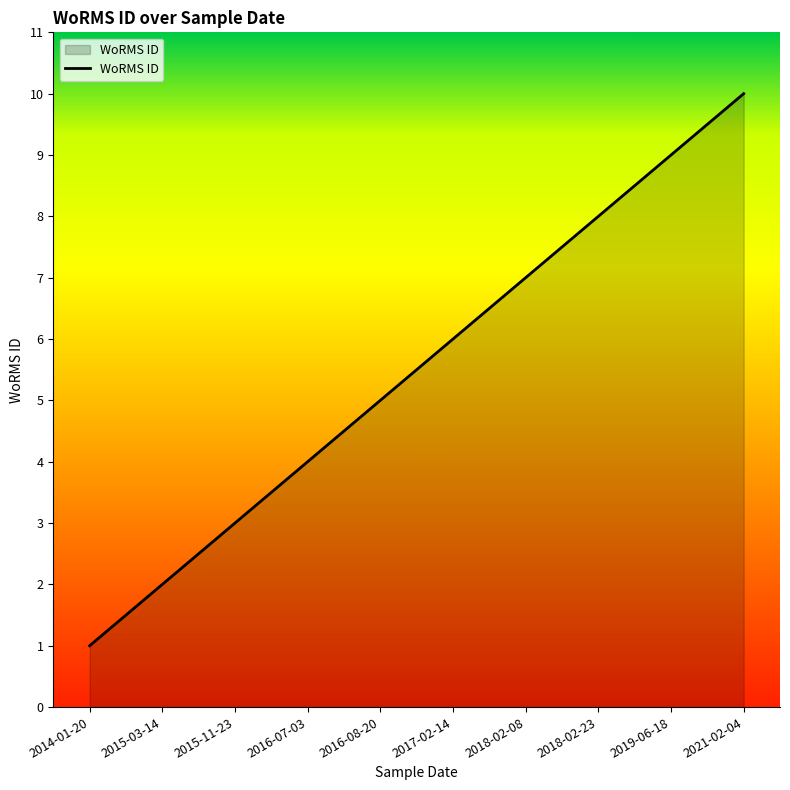

What position from the right is 2017-02-14?

5